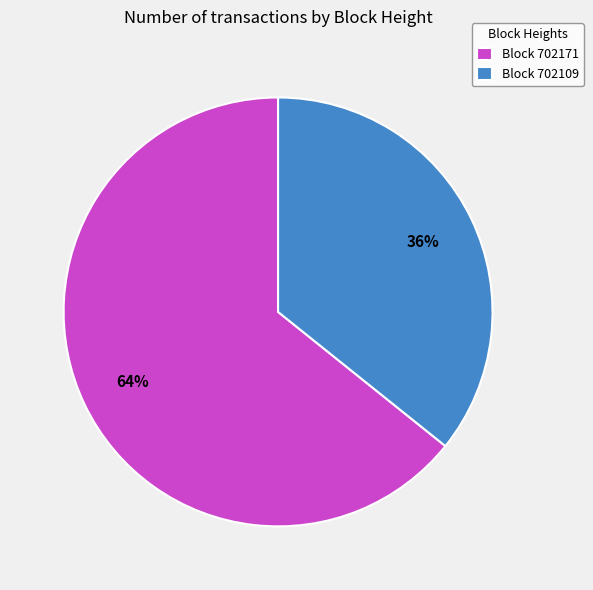

Combined, do Block 702171 and Block 702109 account for over 50%?

Yes